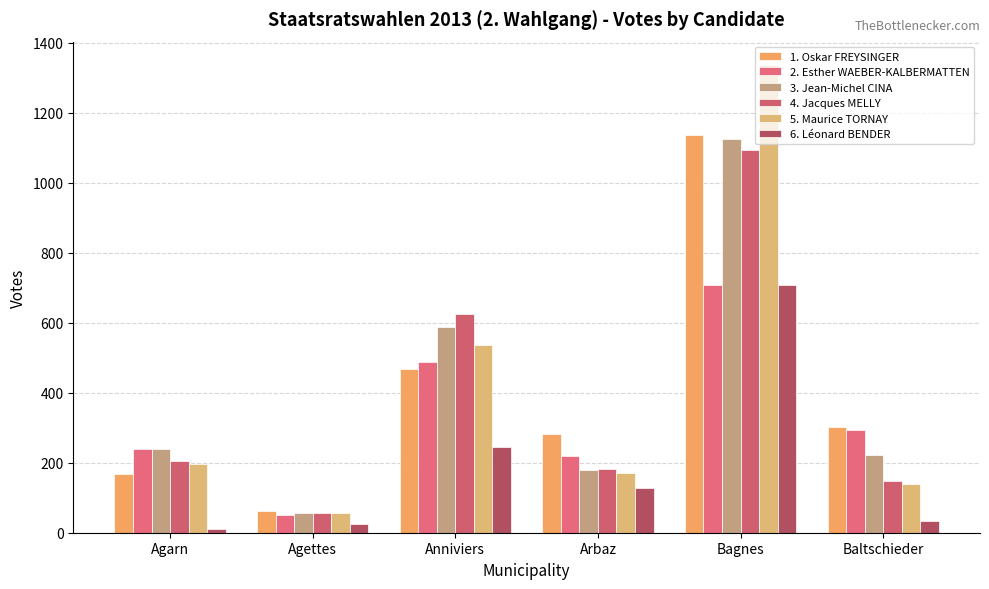

At which label does 2. Esther WAEBER-KALBERMATTEN first exceed 293?

Anniviers